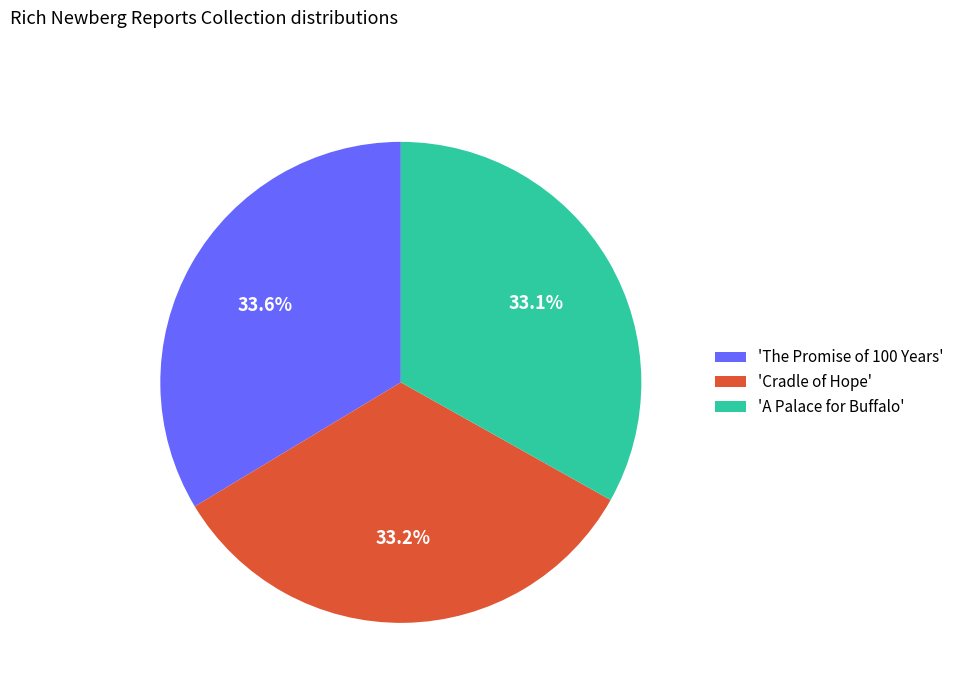

Does 'The Promise of 100 Years' represent more than half of the total?

No